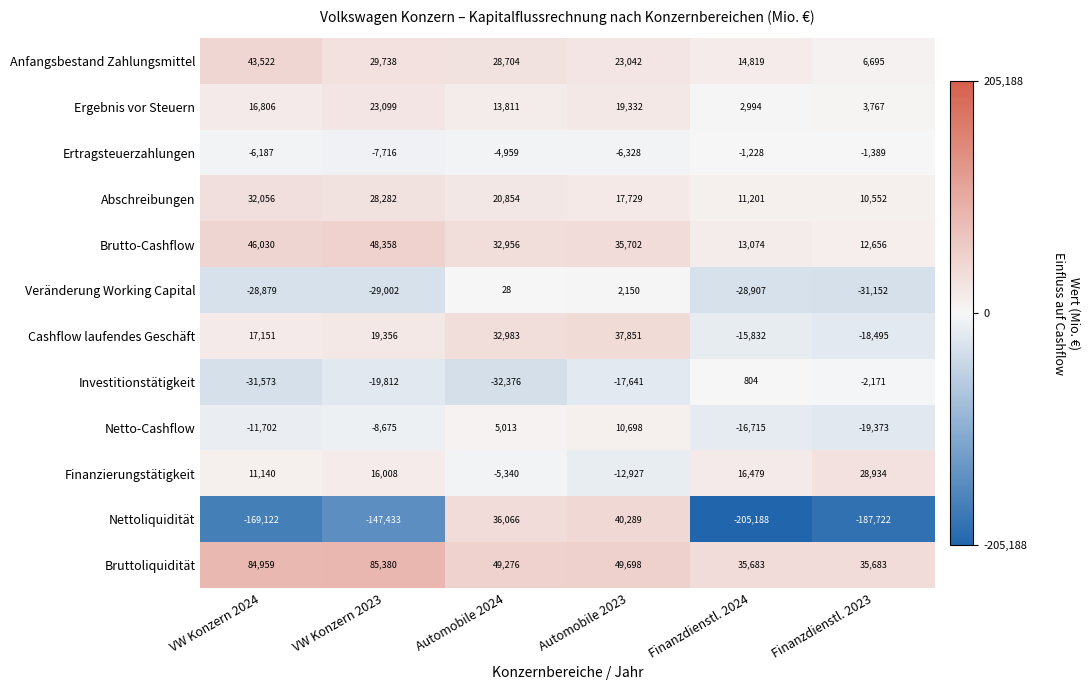

True or false: Ertragsteuerzahlungen has a value of -6328 at Automobile 2023.

True